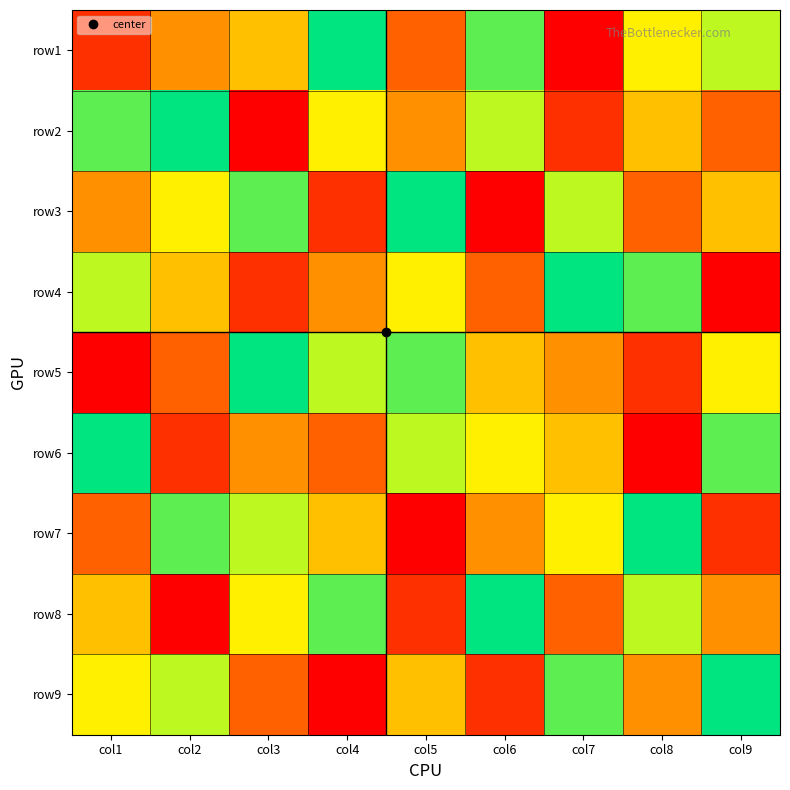

What is the difference between the highest and lowest values at col2?

8